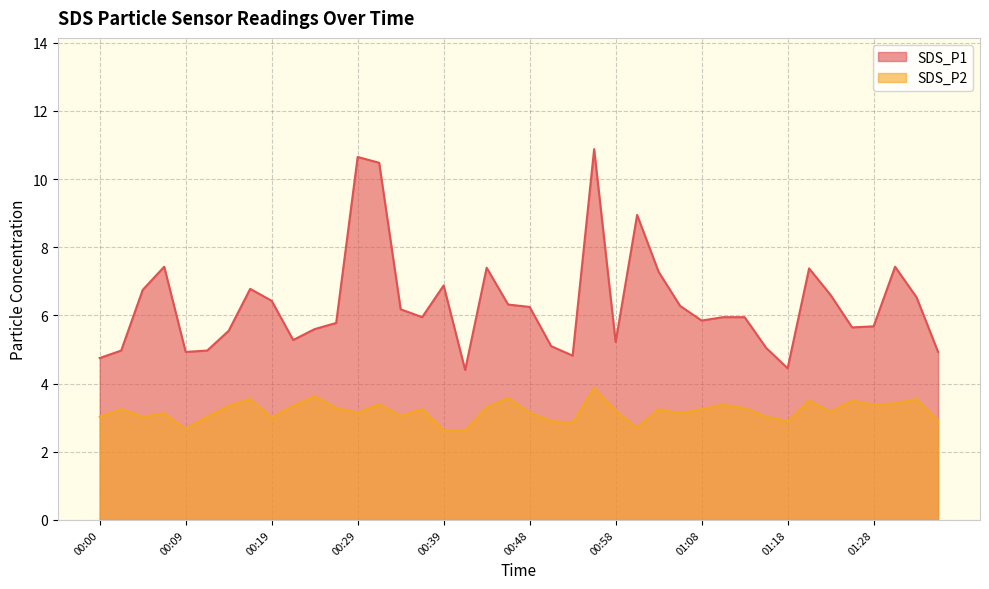

What is the difference between the second highest and minimum values in the SDS_P2 series?

1.0